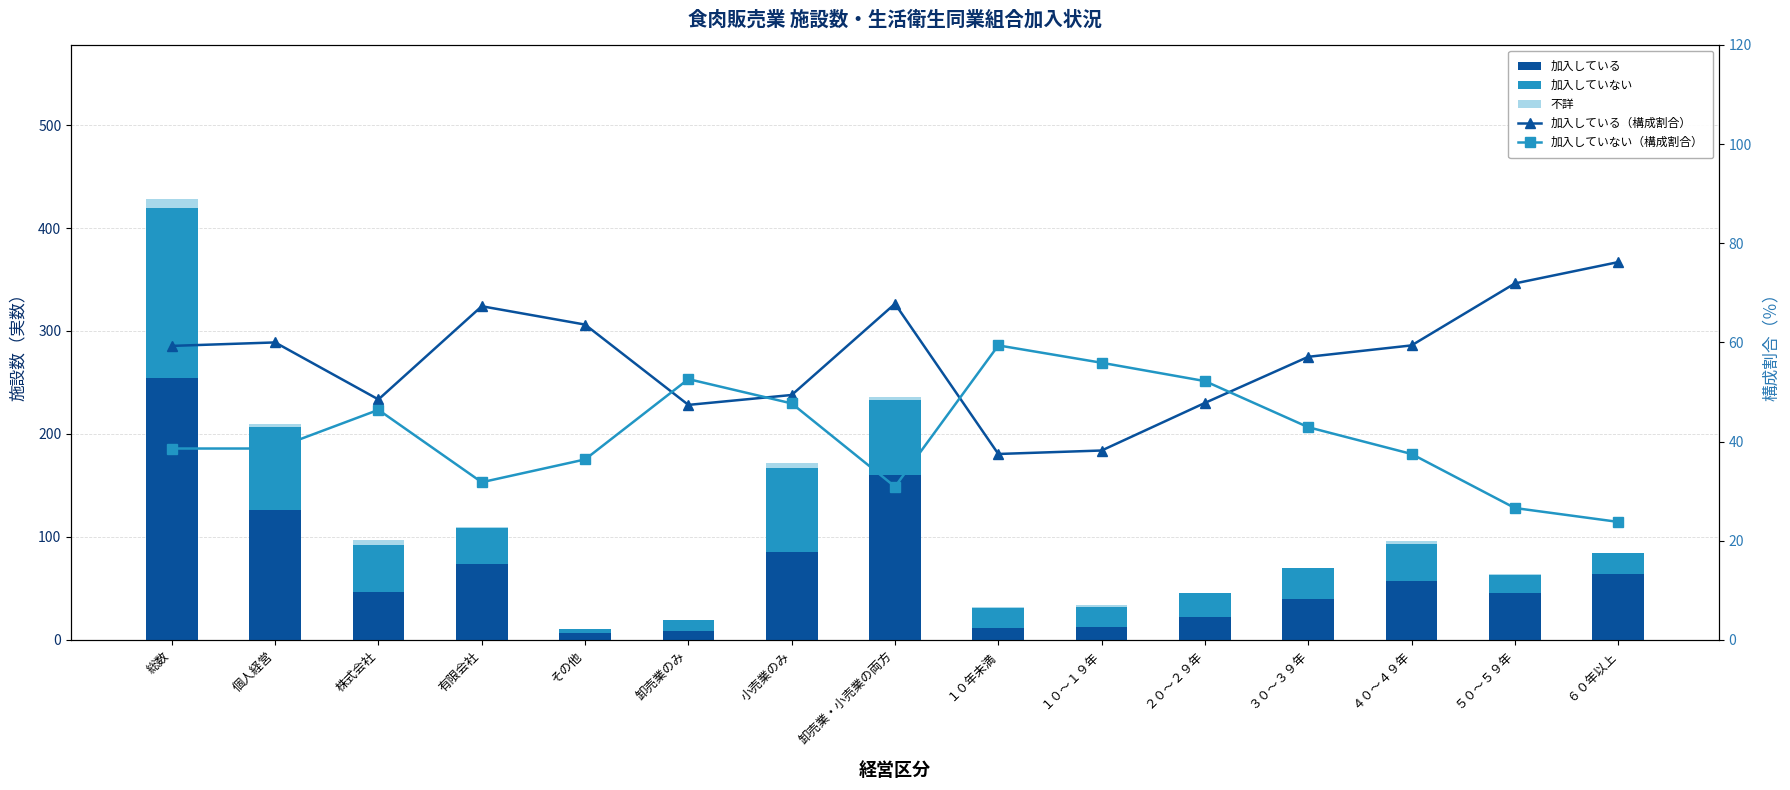

What is the total value across all series at ５０～５９年?

162.5